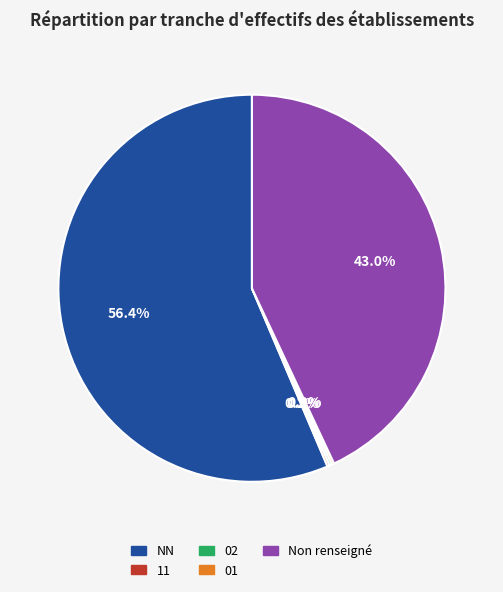

What portion of the pie excludes NN?

43.6%